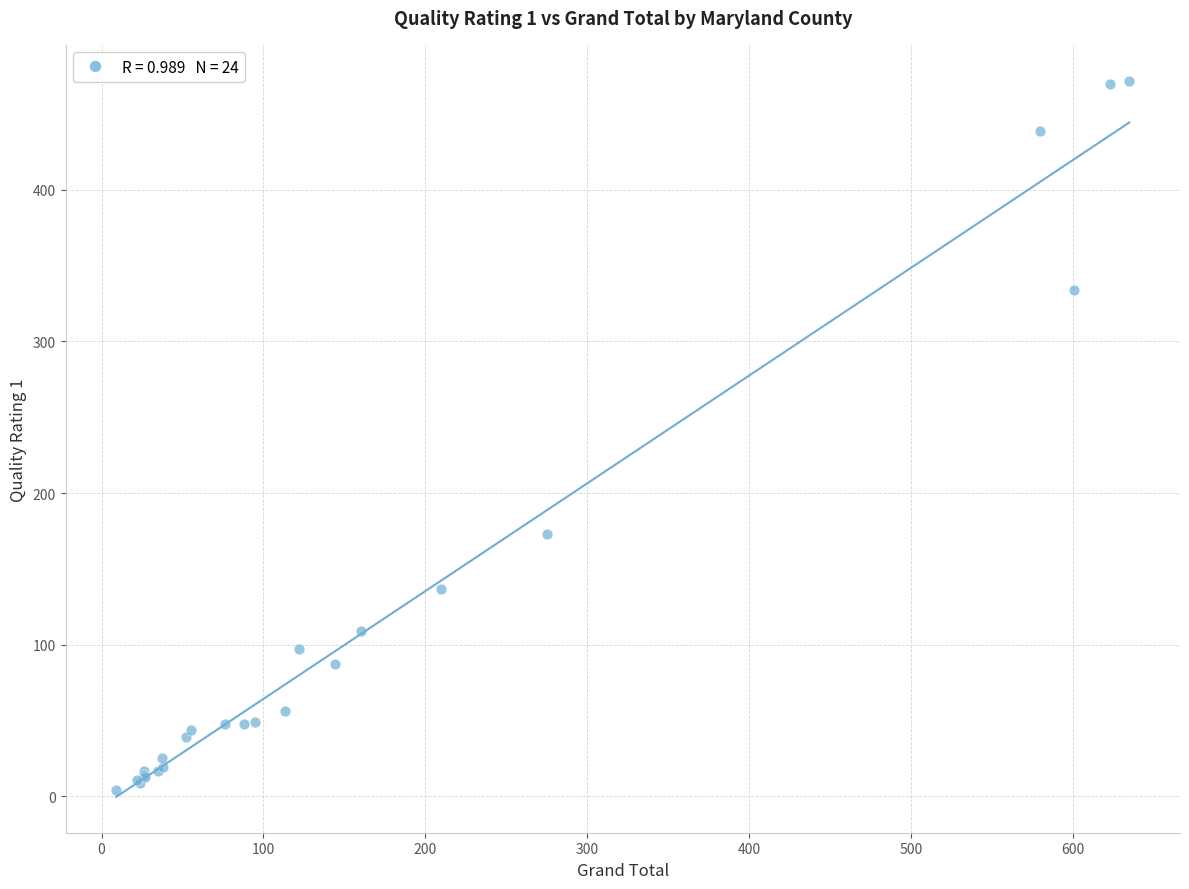

What Y value in the scatter plot is closest to 238?

173